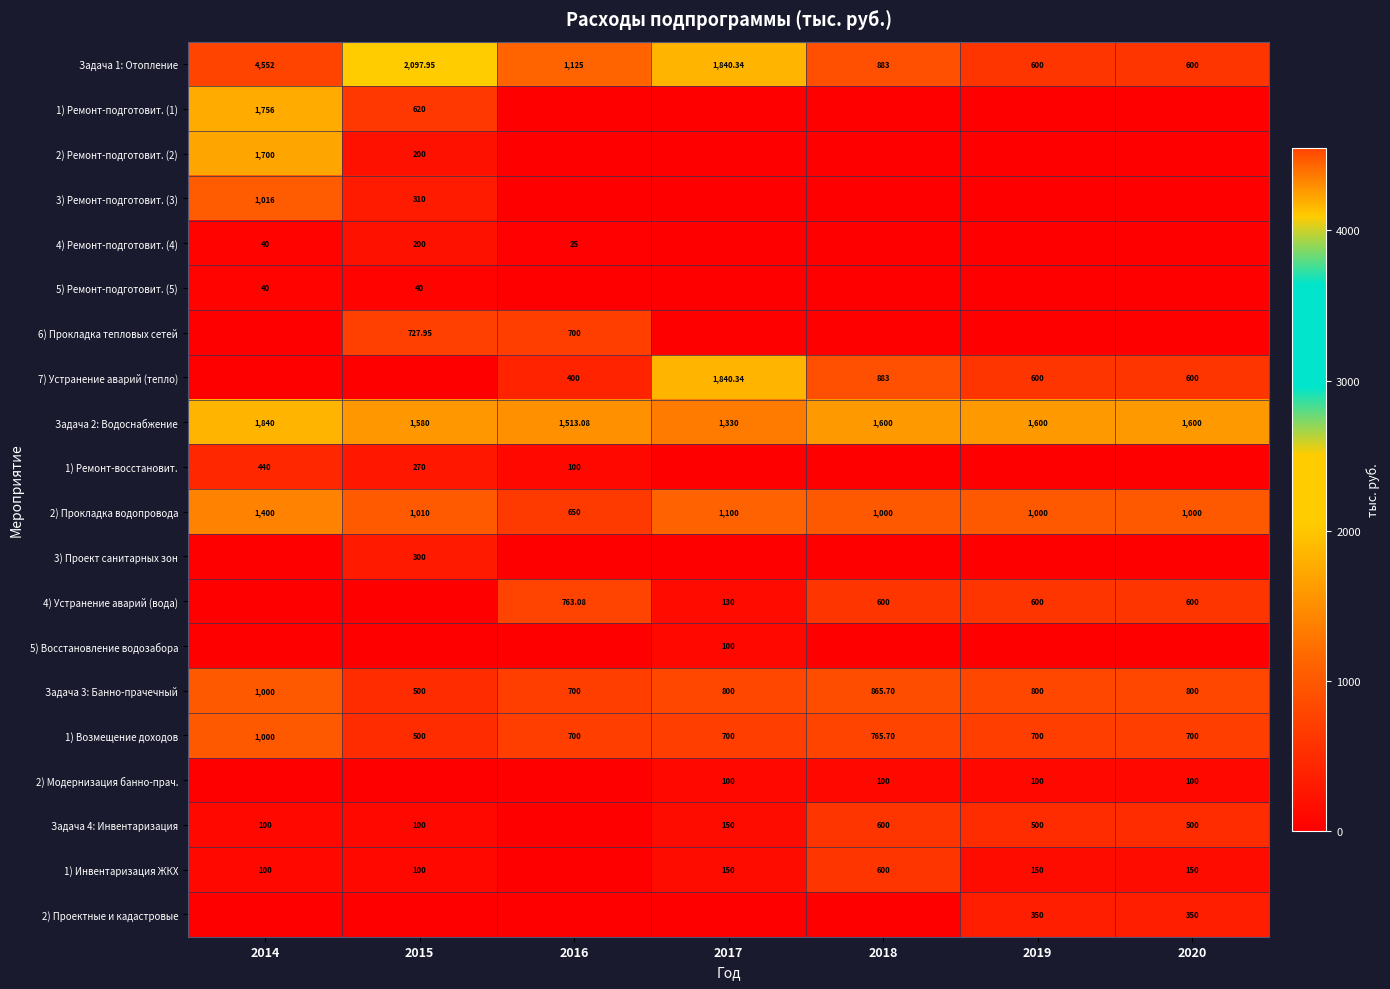

Is it true that 5) Восстановление водозабора equals 100.0 at 2017?

True